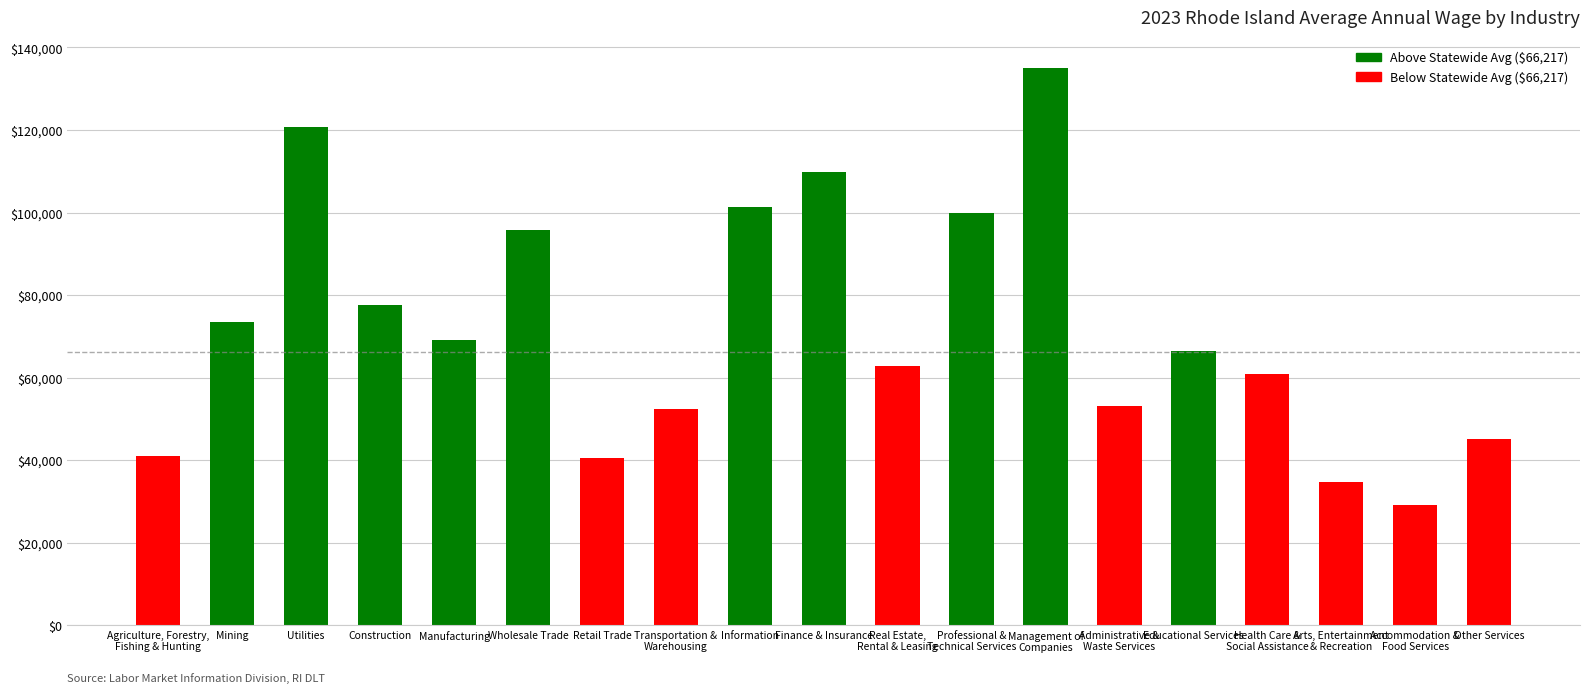

Where does the data first go above 66513?

Mining